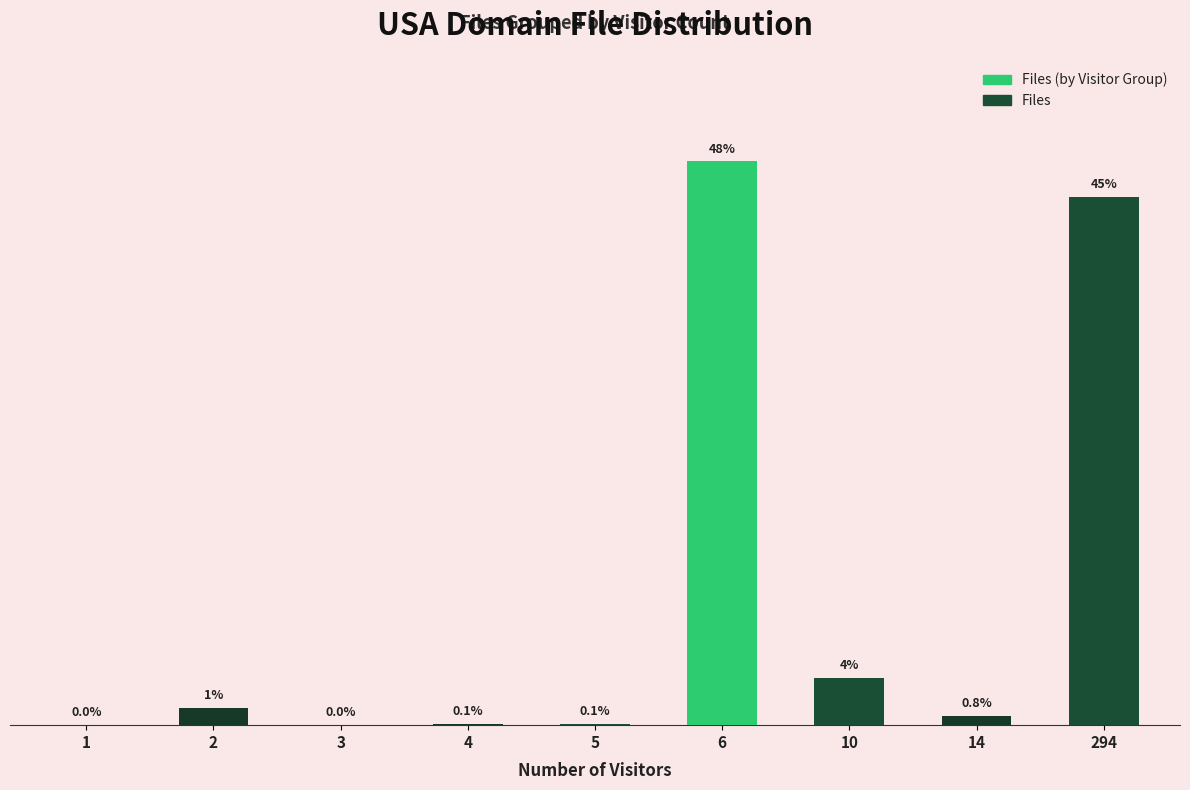

Are the bars grouped side by side (vs. stacked)?

No